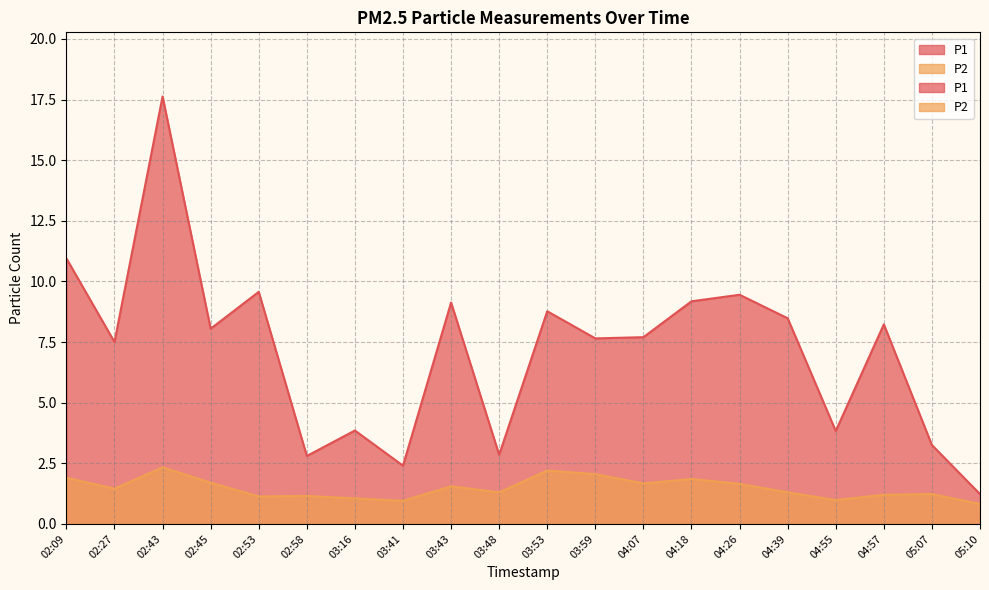

True or false: P2 and P1 intersect in this chart.

False